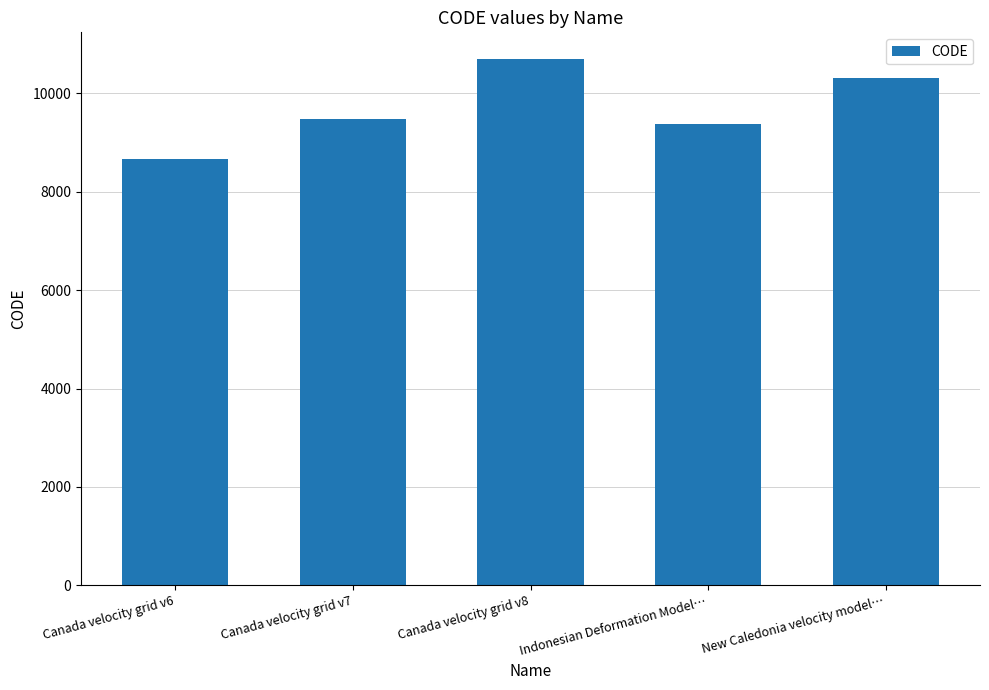

What position from the left is Canada velocity grid v6?

1